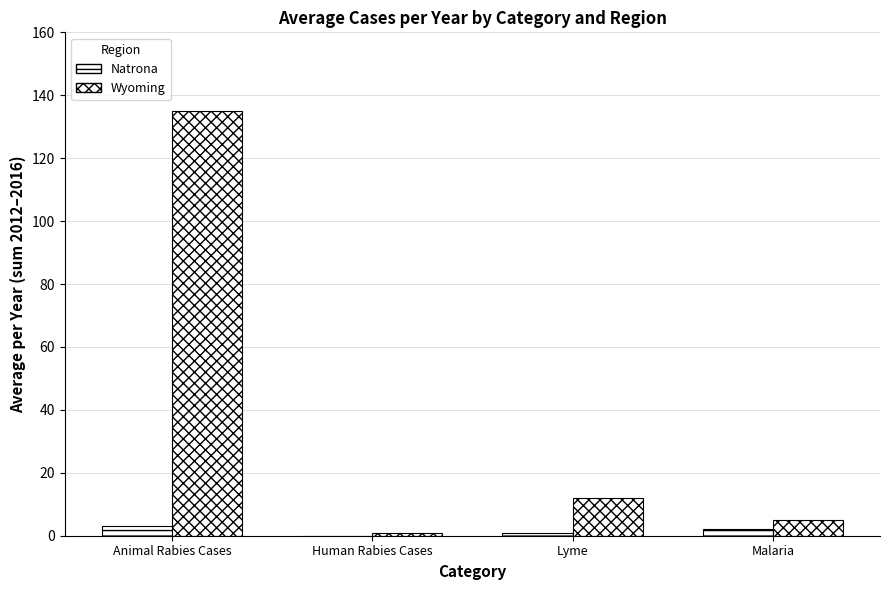

What is the label of the 1st bar from the right?

Malaria